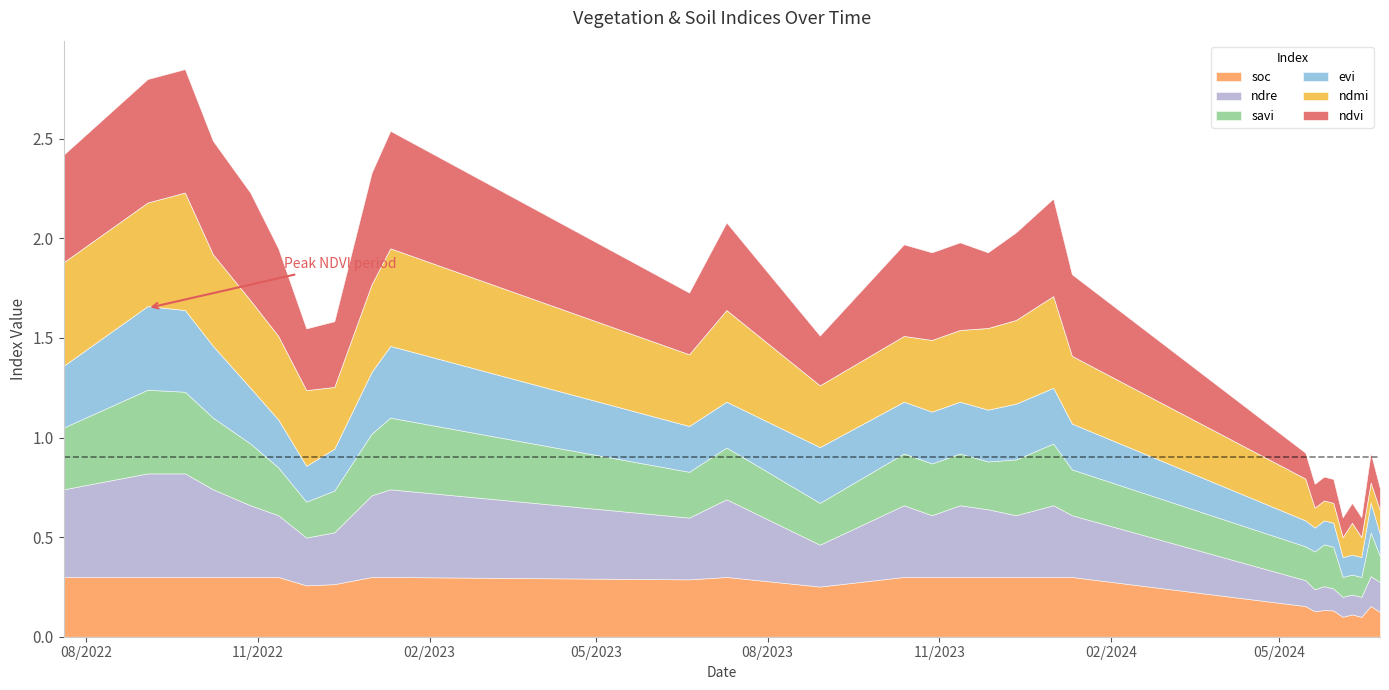

What is the average value of the evi series?

0.2